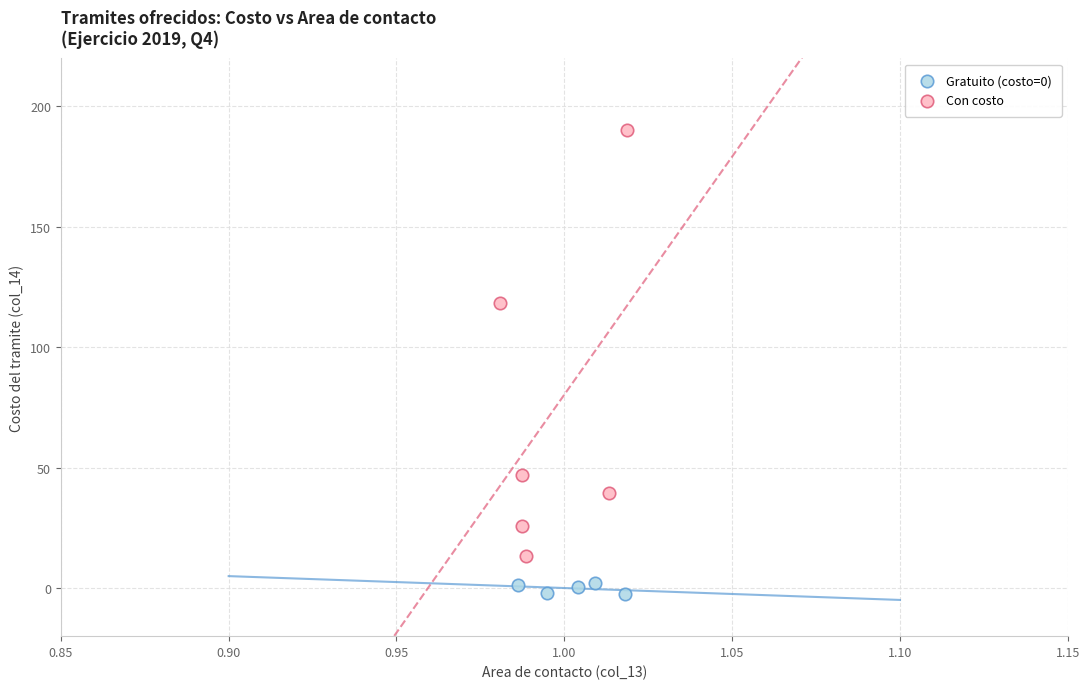

Which series contains the highest Y value?

Con costo